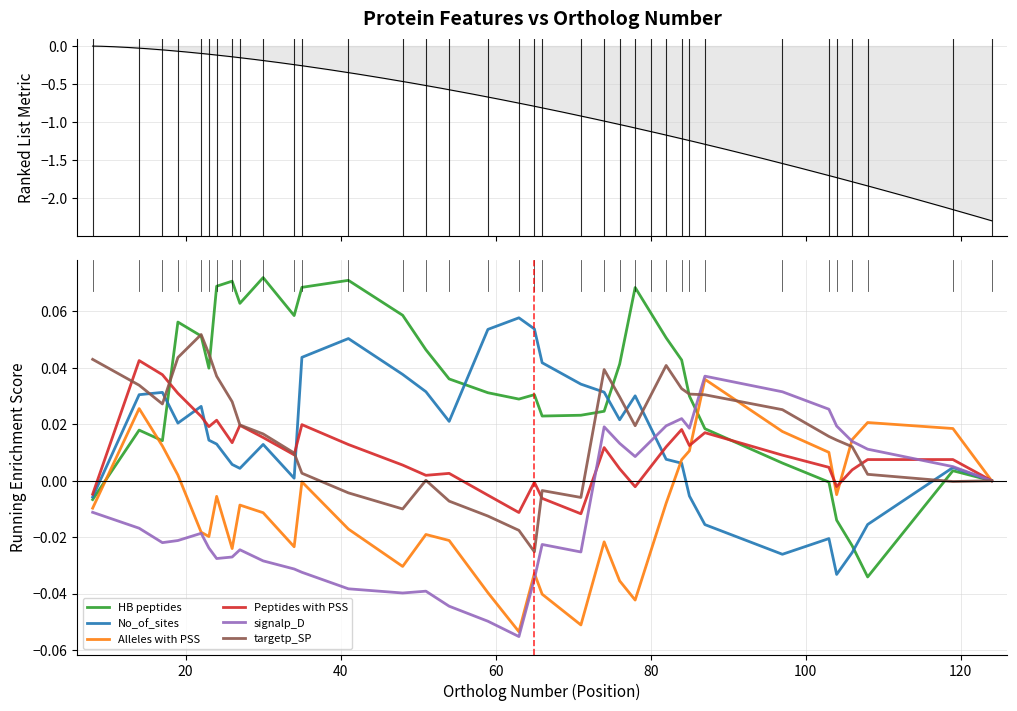

List the series in order of their peak value, lowest first.

Alleles with PSS, signalp_D, Peptides with PSS, targetp_SP, No_of_sites, HB peptides